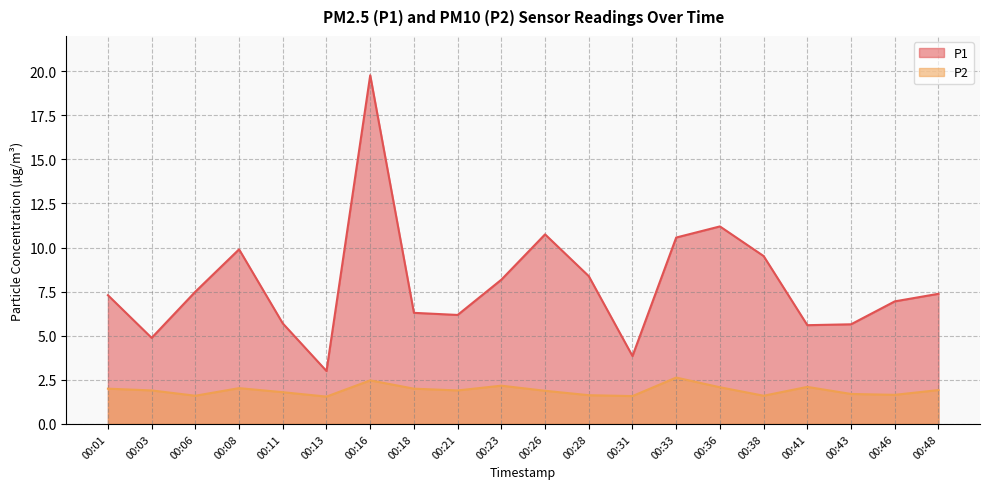

Which has a higher value, 00:16 or 00:01?

00:16